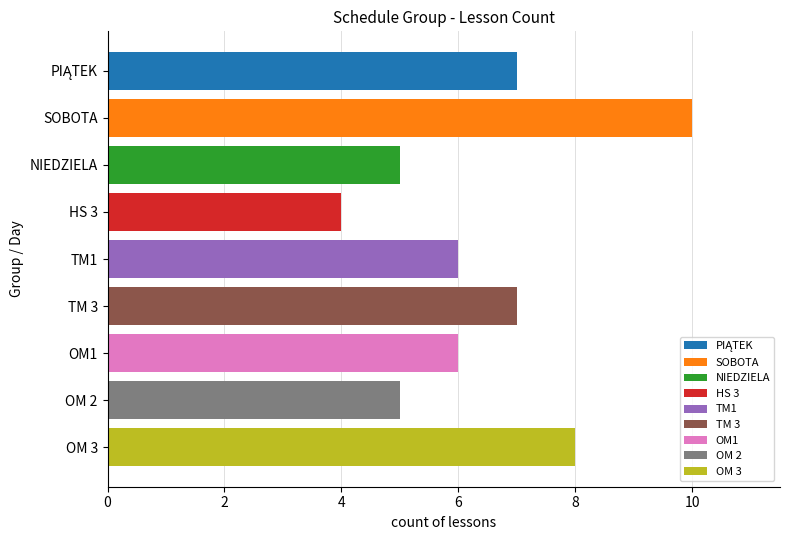

How many distinct data groups are displayed?

1